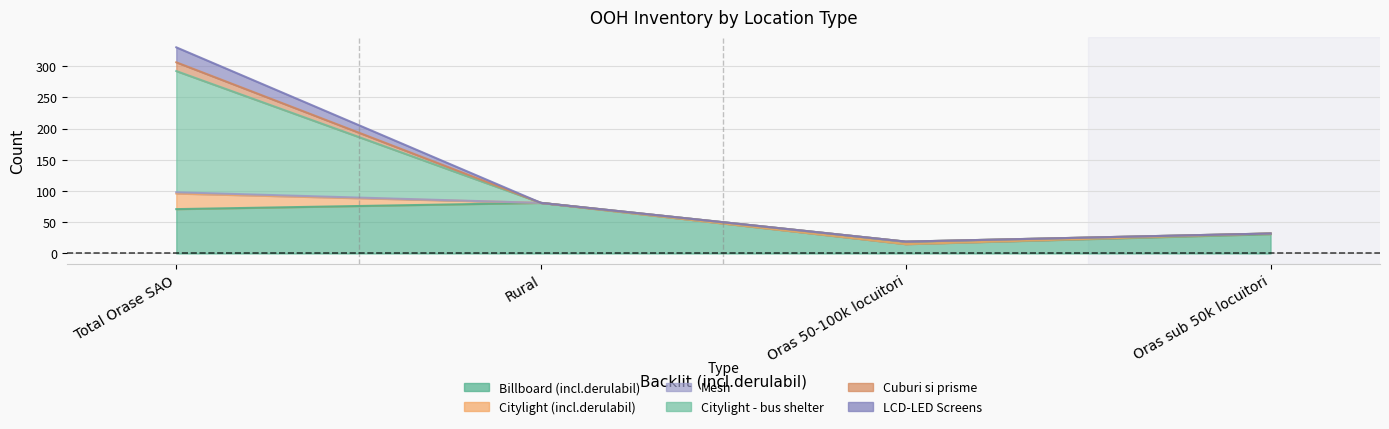

How many lines are shown in the chart?

6